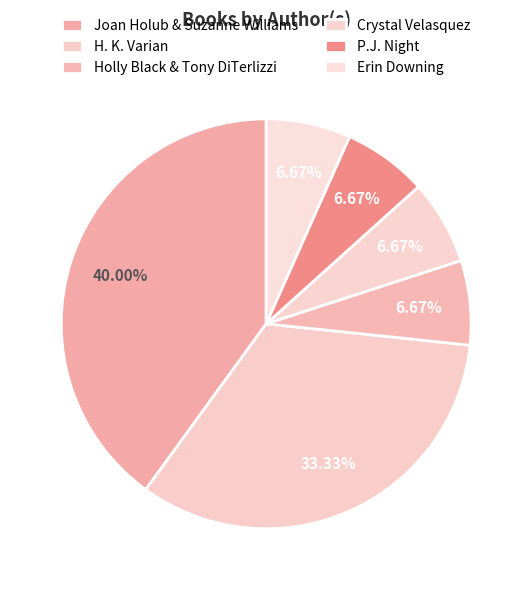

The Joan Holub & Suzanne Williams slice represents 40% of the pie. True or false?

True